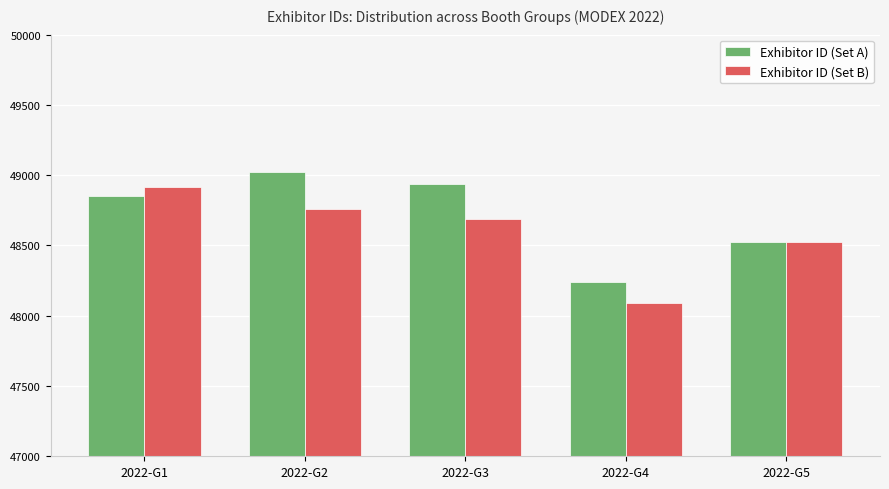

What is the maximum value for Exhibitor ID (Set B)?

48916